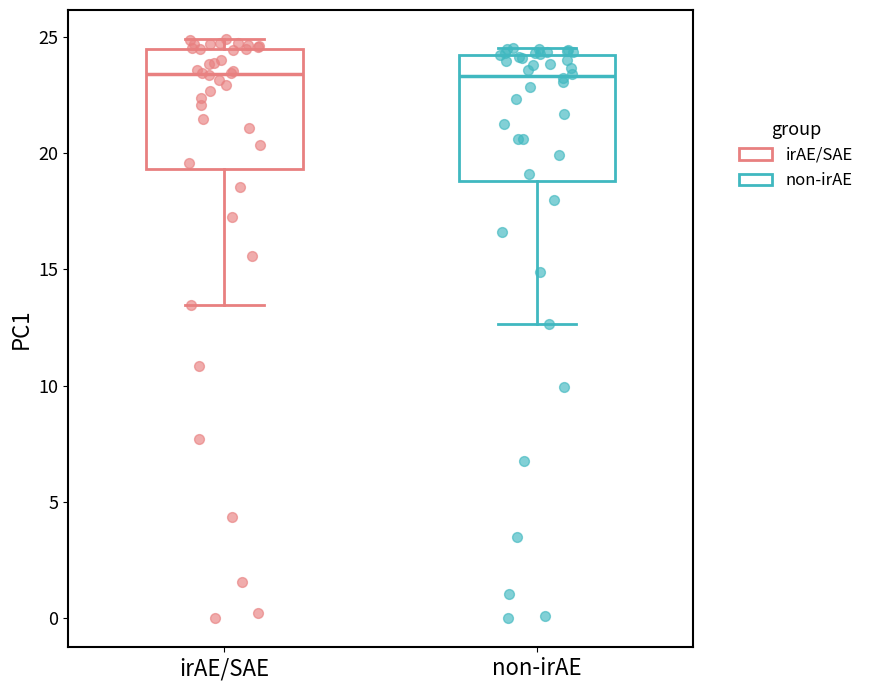

Reading left to right, read every box against the y-axis: the position of its median line, the range the box covers, and the ends of its whiskers. The values are not printed on the chart, so give them approximately, as read against the axis.

irAE/SAE: median 23.5, box 19.5 to 24.5, whiskers 13.5 to 25.0
non-irAE: median 23.5, box 19.0 to 24.0, whiskers 12.5 to 24.5